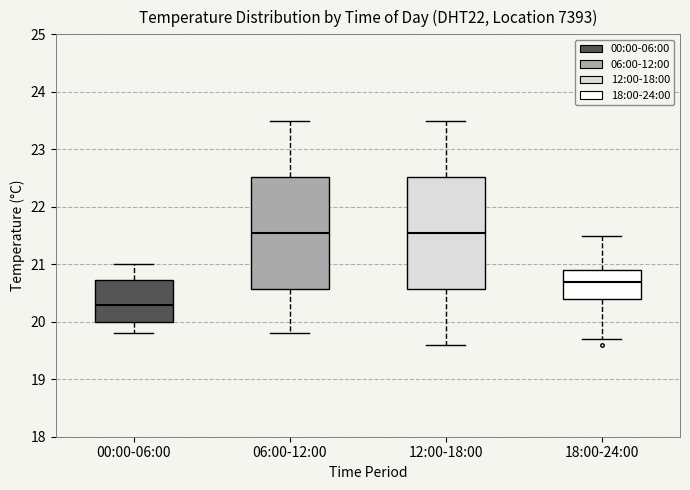

Where is the lower edge of the box for 12:00-18:00 on the y-axis? The values are not printed on the chart, so give them approximately, as read against the axis.

20.6